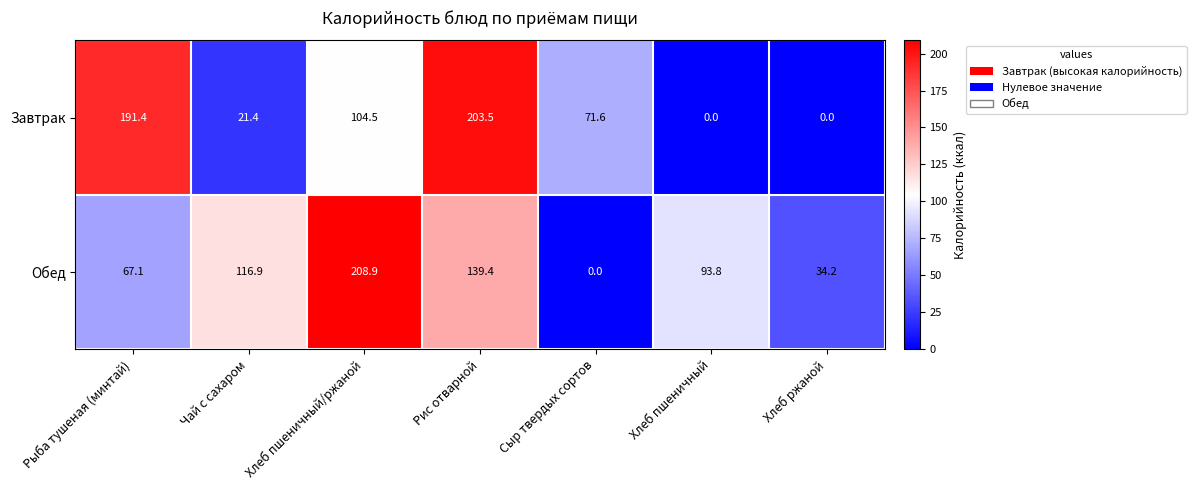

What is the difference between the maximum and minimum values in the Завтрак series?

203.5